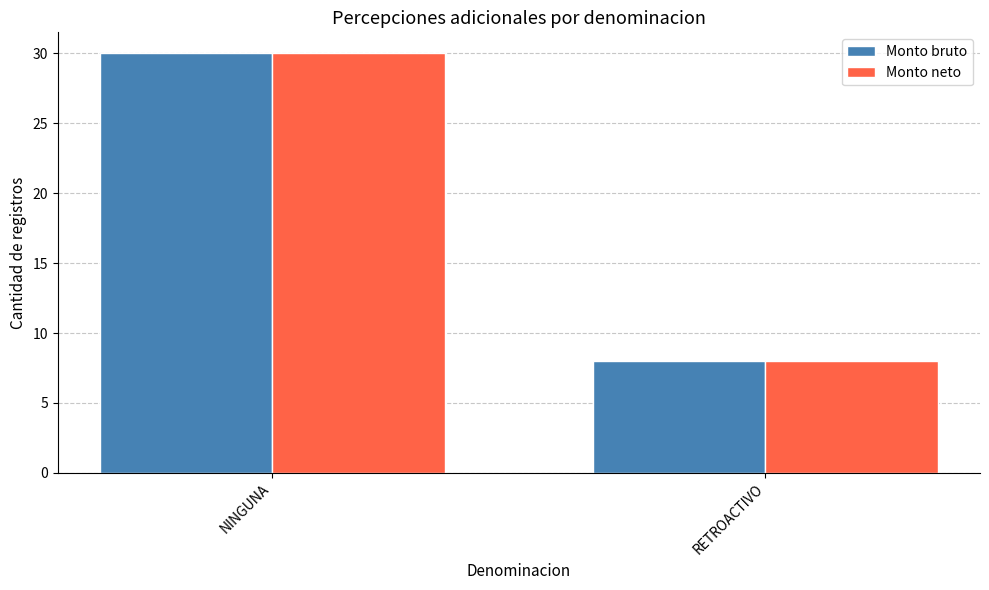

How many groups of bars are there?

2